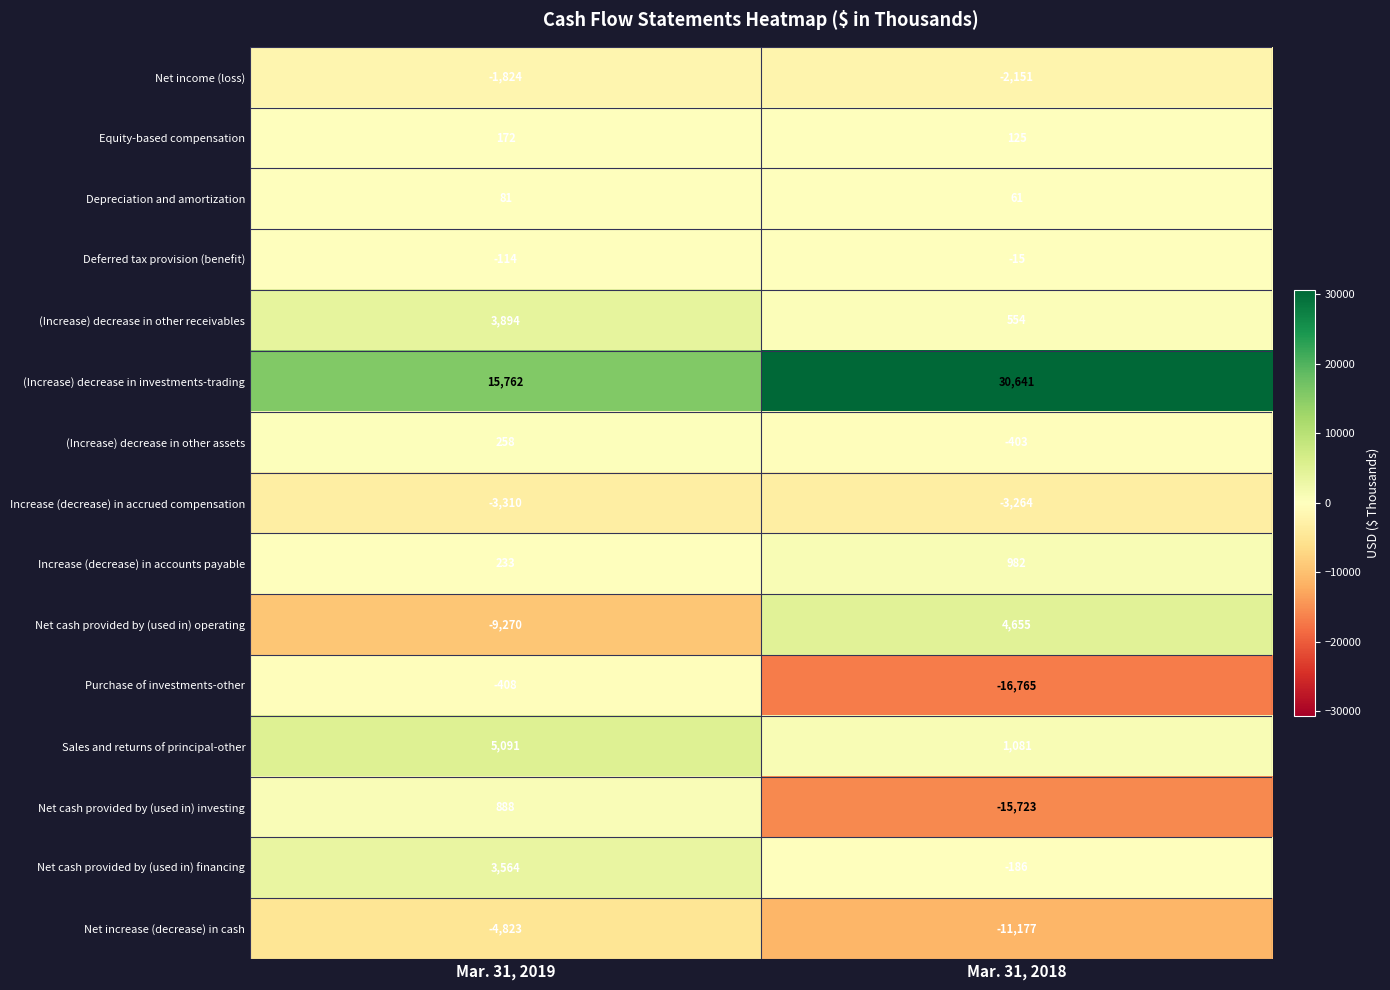

What is the total value across all series at Mar. 31, 2018?

-11585